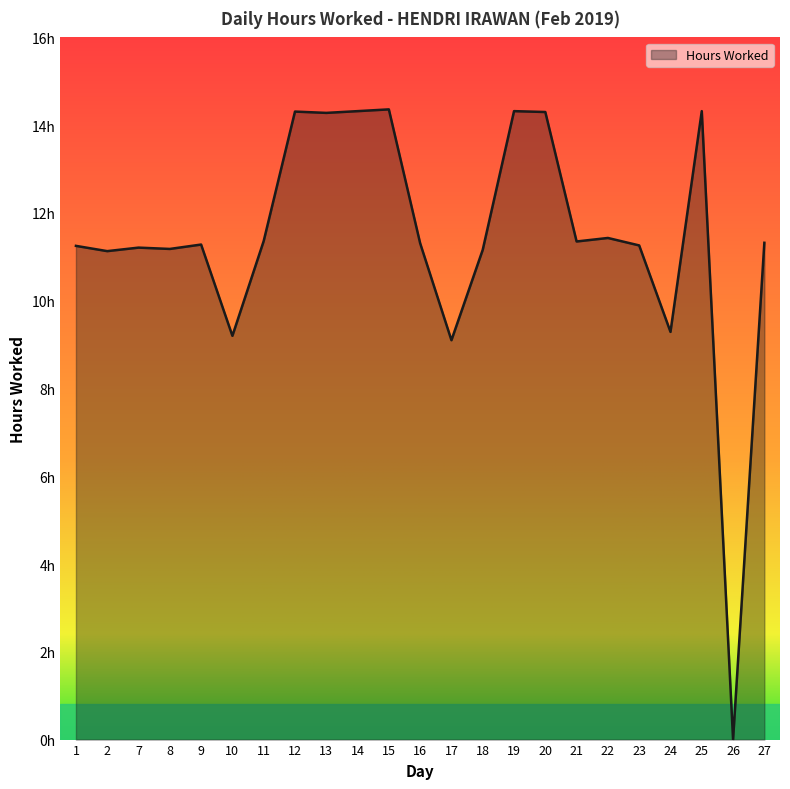

How many values are below 11?

4